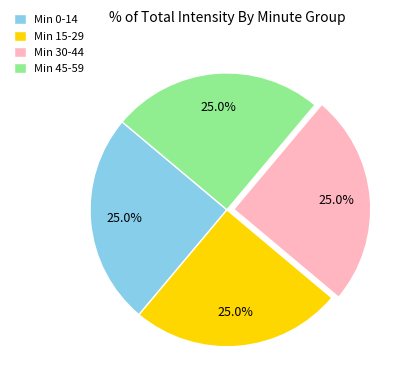

Does any single category account for the majority?

No